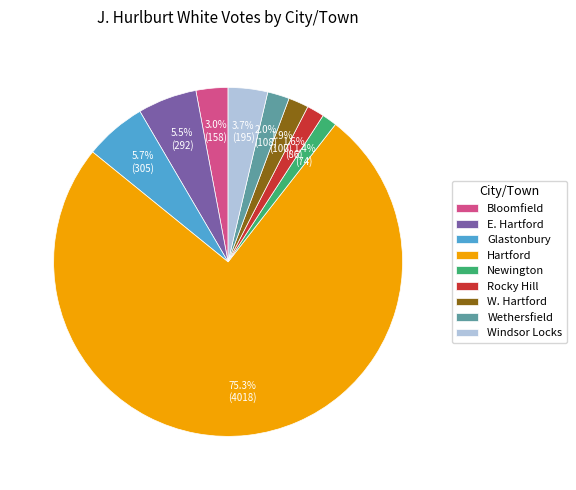

Which category has the biggest portion of the pie?

Hartford